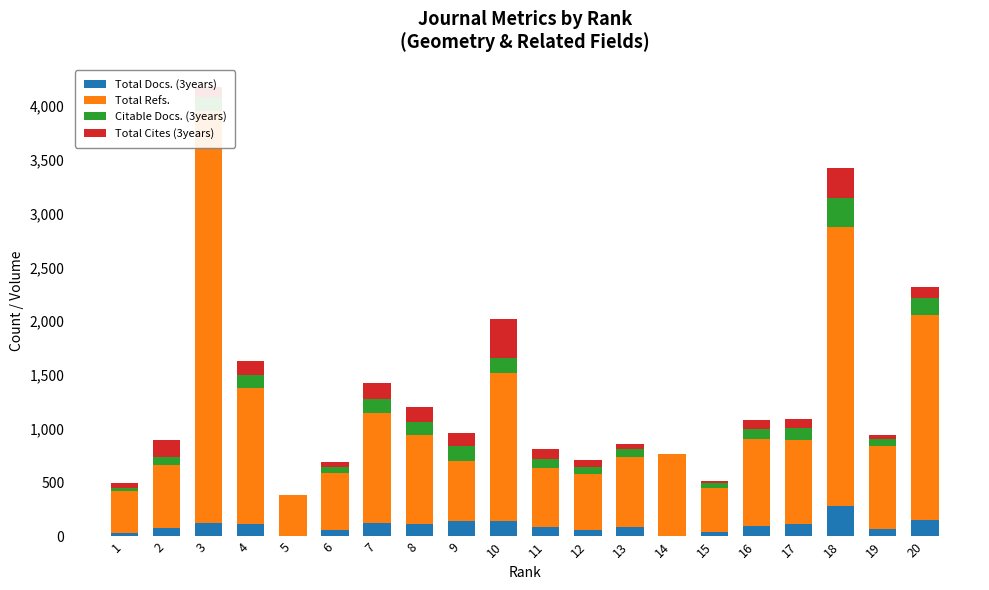

Are the bars horizontal?

No